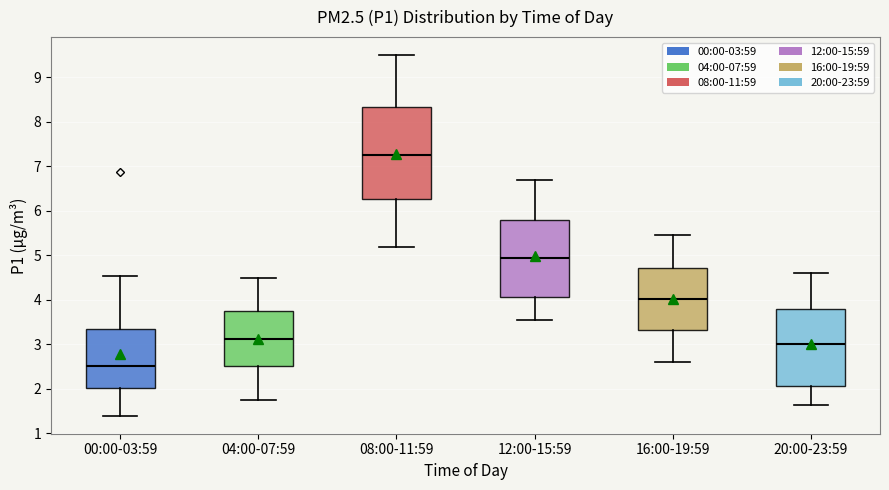

Which box has the lowest median line?

00:00-03:59